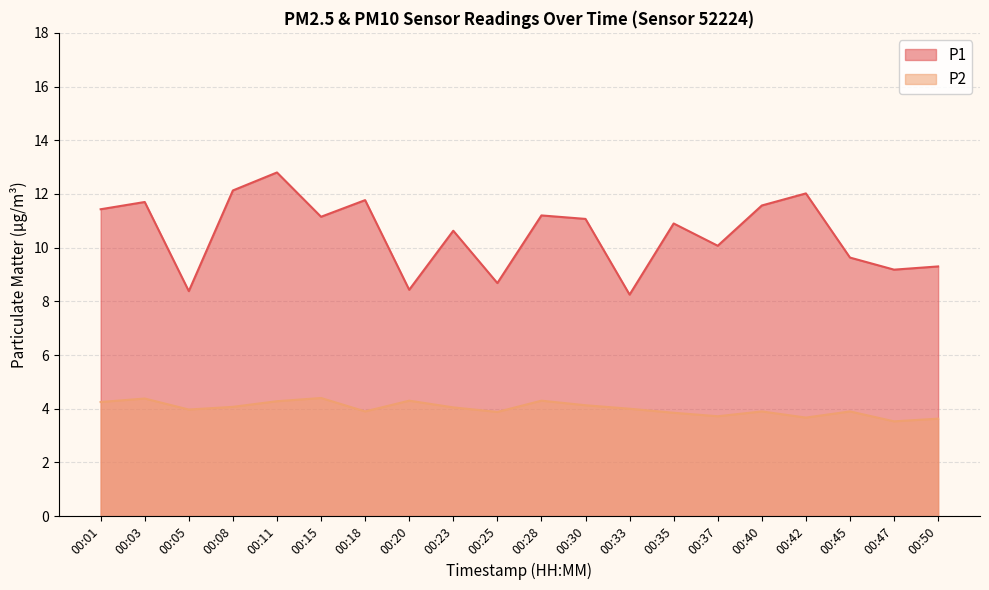

What is the sum of the P2 values at 00:18 and 00:20?

8.2